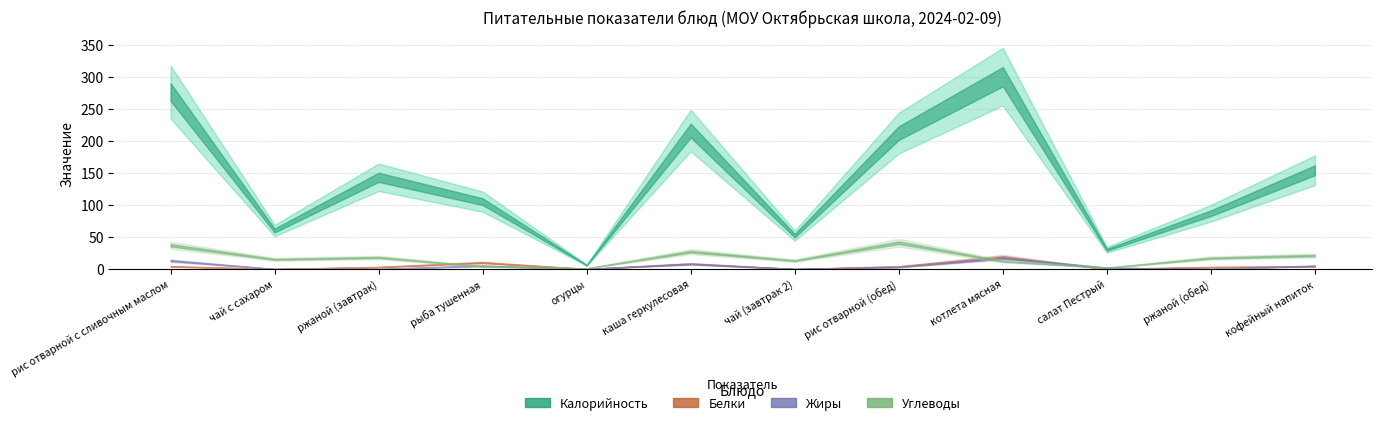

Reading left to right, transcribe all the data shown in this chart.

Калорийность: рис отварной с сливочным маслом=276	чай с сахаром=60	ржаной (завтрак)=143	рыба тушенная=105	огурцы=6	каша геркулесовая=216	чай (завтрак 2)=52	рис отварной (обед)=212	котлета мясная=300	салат Пестрый=30	ржаной (обед)=87	кофейный напиток=154
Белки: рис отварной с сливочным маслом=4	чай с сахаром=0	ржаной (завтрак)=3	рыба тушенная=10	огурцы=0	каша геркулесовая=8	чай (завтрак 2)=0	рис отварной (обед)=4	котлета мясная=19	салат Пестрый=0	ржаной (обед)=3	кофейный напиток=4
Жиры: рис отварной с сливочным маслом=13	чай с сахаром=0	ржаной (завтрак)=0	рыба тушенная=5	огурцы=0	каша геркулесовая=8	чай (завтрак 2)=0	рис отварной (обед)=3	котлета мясная=17	салат Пестрый=2	ржаной (обед)=0	кофейный напиток=5
Углеводы: рис отварной с сливочным маслом=37	чай с сахаром=15	ржаной (завтрак)=18	рыба тушенная=4	огурцы=1	каша геркулесовая=27	чай (завтрак 2)=13	рис отварной (обед)=41	котлета мясная=12	салат Пестрый=2	ржаной (обед)=17	кофейный напиток=21